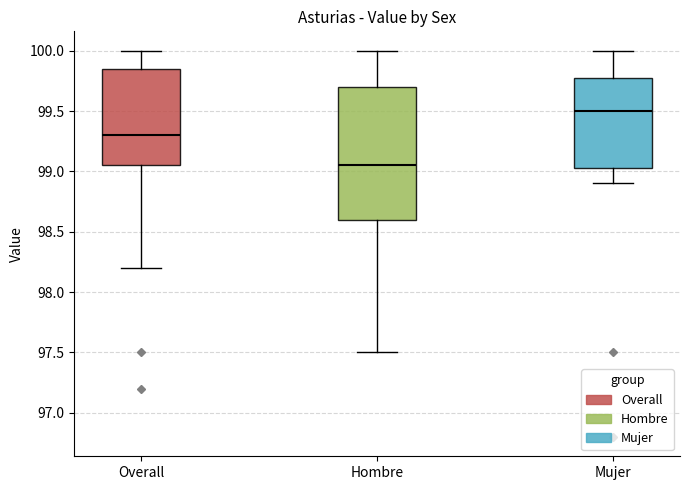

Where is the upper edge of the box for Hombre on the y-axis? The values are not printed on the chart, so give them approximately, as read against the axis.

99.70